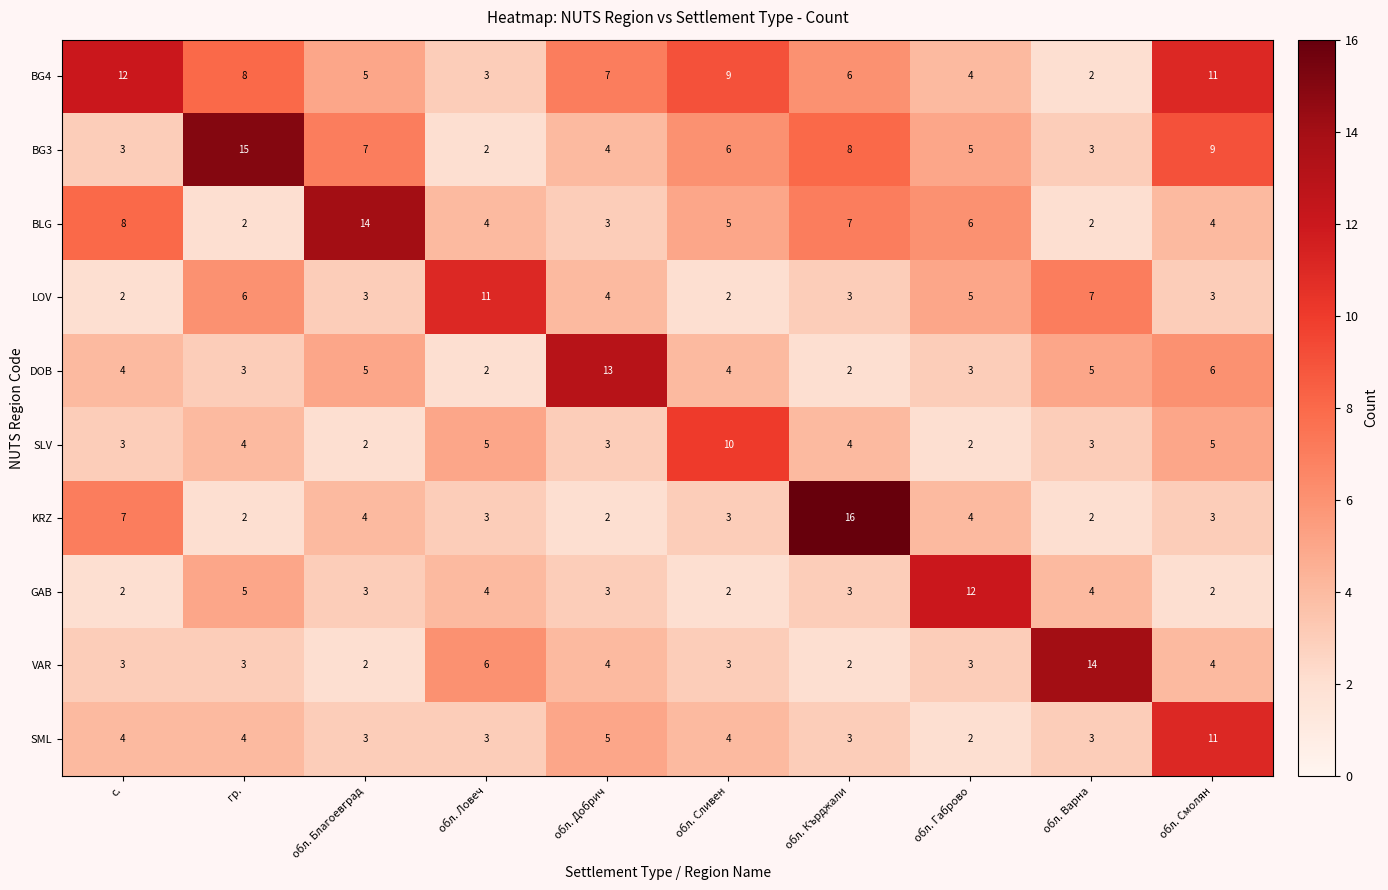

What is the difference between the maximum and minimum values in the VAR series?

12